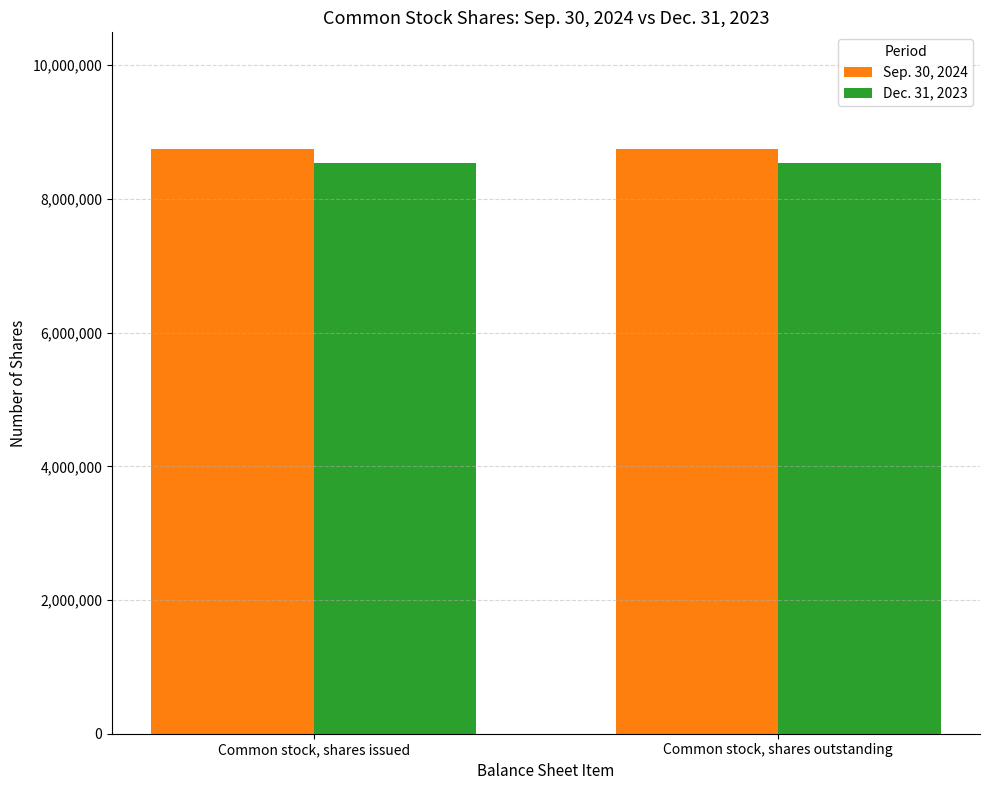

What position from the left is Common stock, shares outstanding?

2